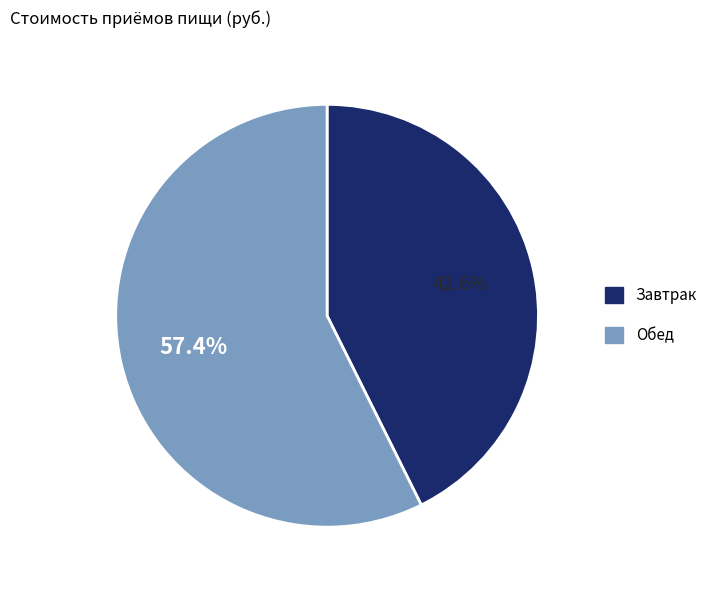

How many segments does this pie chart have?

2